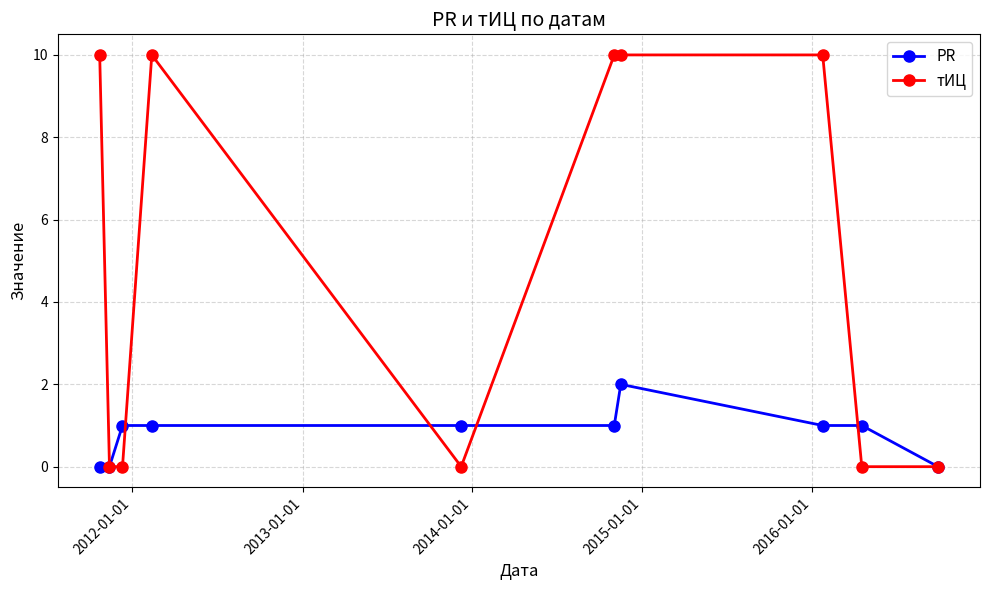

What is the value of the тИЦ point at the 8th from the left?

10